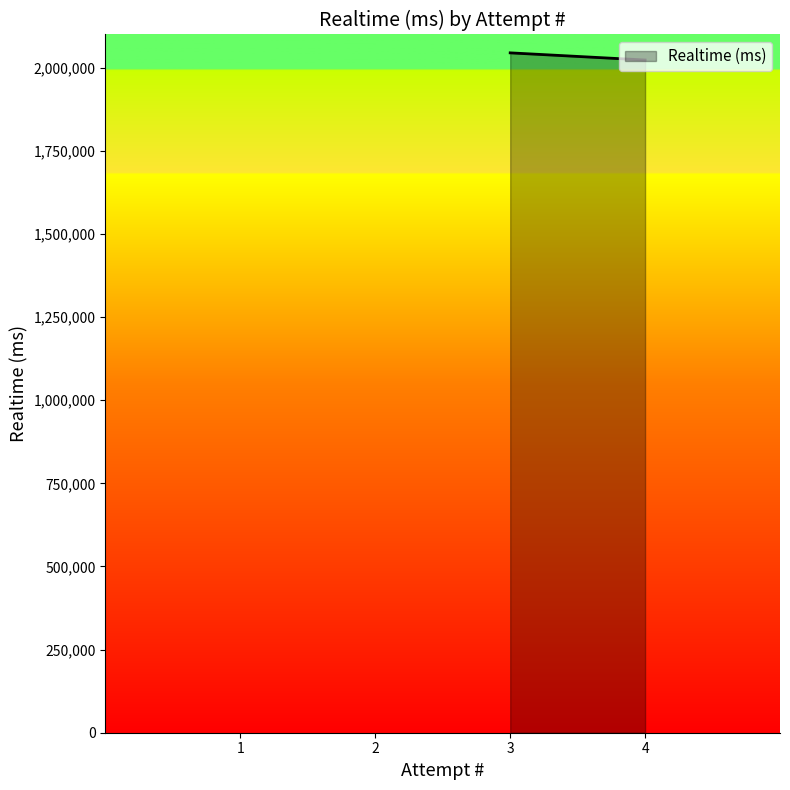

What is the minimum value shown in the chart?

2023212